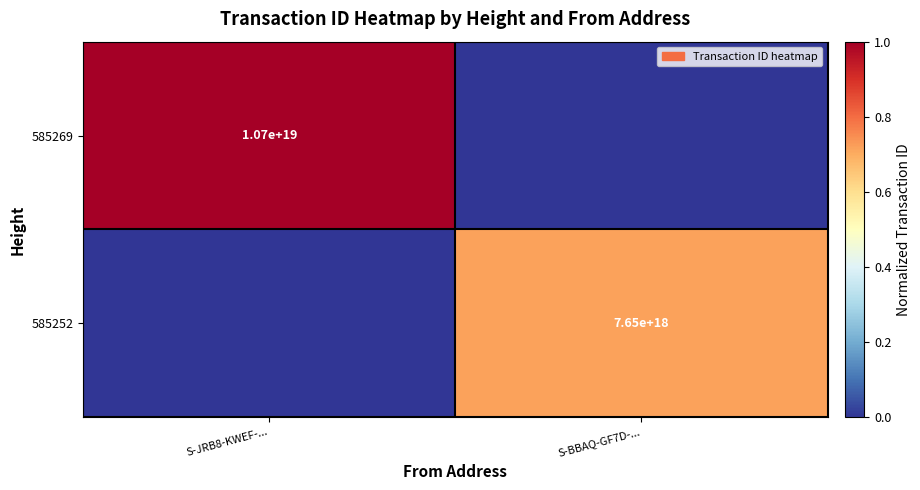

The value of 585269 at S-JRB8-KWEF-... is 2324883964626480128. True or false?

False